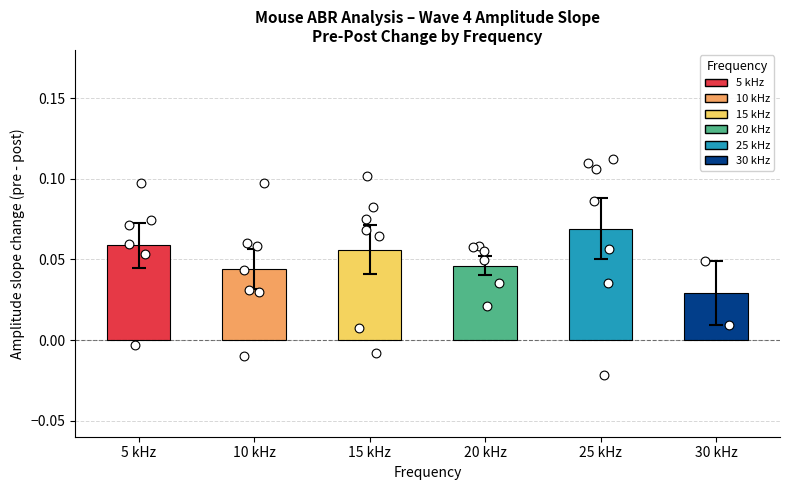

Between 25 kHz and 30 kHz, which is larger?

25 kHz